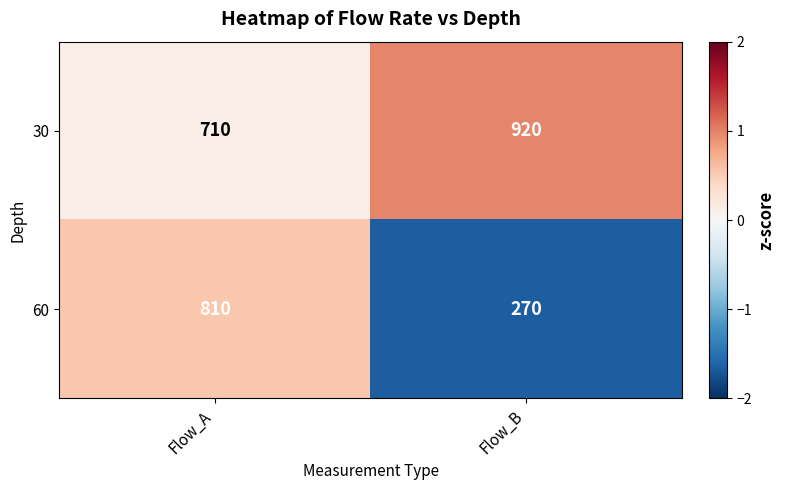

What is the sum of all 30 values?

1630